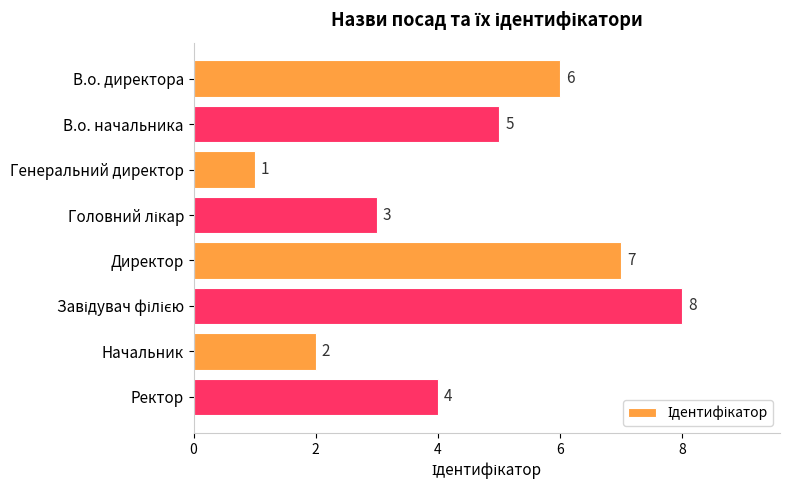

What is the maximum value shown in the chart?

8